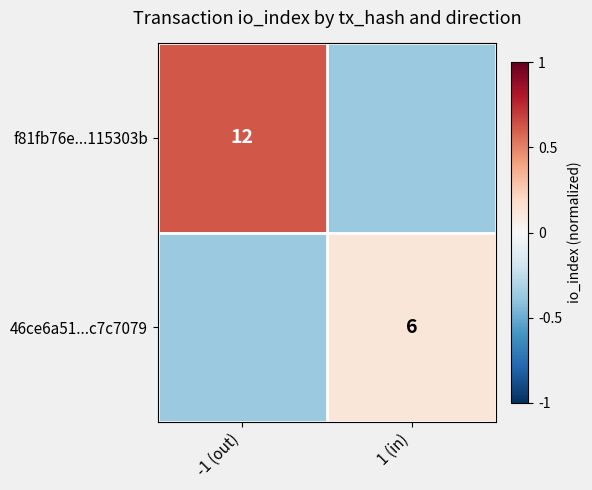

Is the value of f81fb76e...115303b at -1 (out) greater than the value of 46ce6a51...c7c7079 at 1 (in)?

Yes